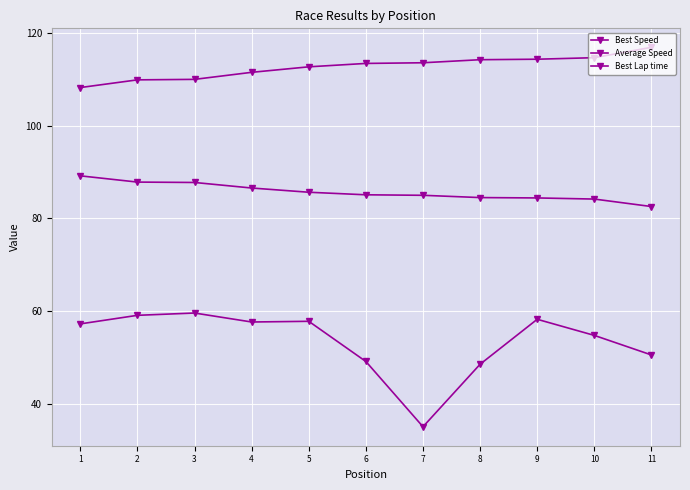

Which series has the widest spread of values?

Average Speed